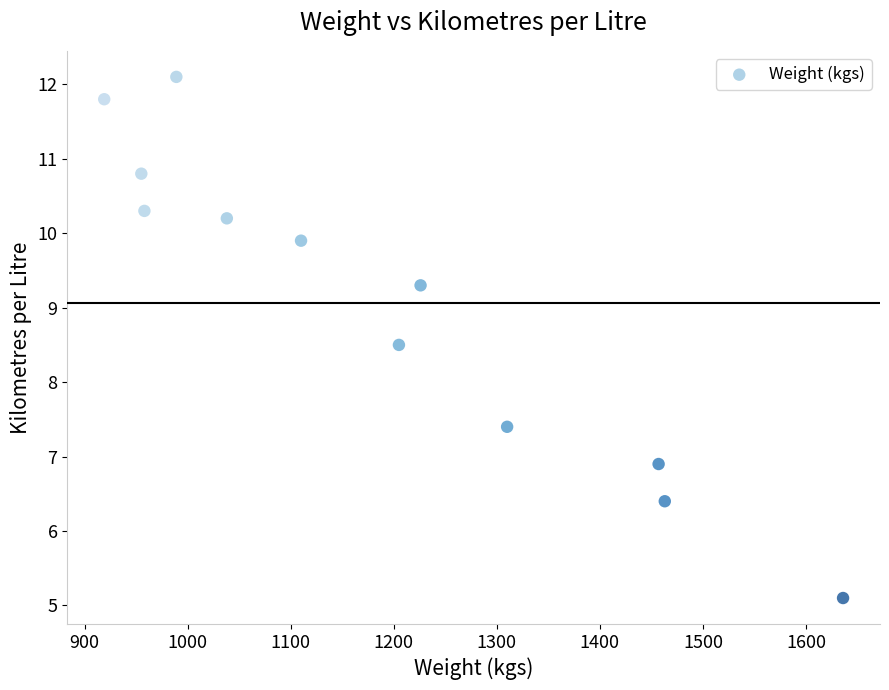

What is the range of X values (max minus min)?

717.0